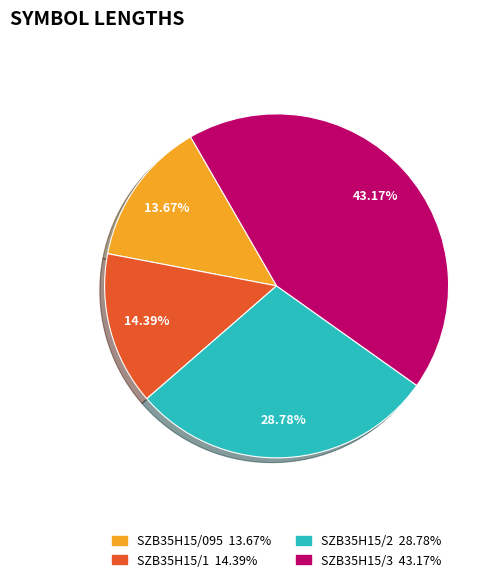

How many slices are in this pie chart?

4